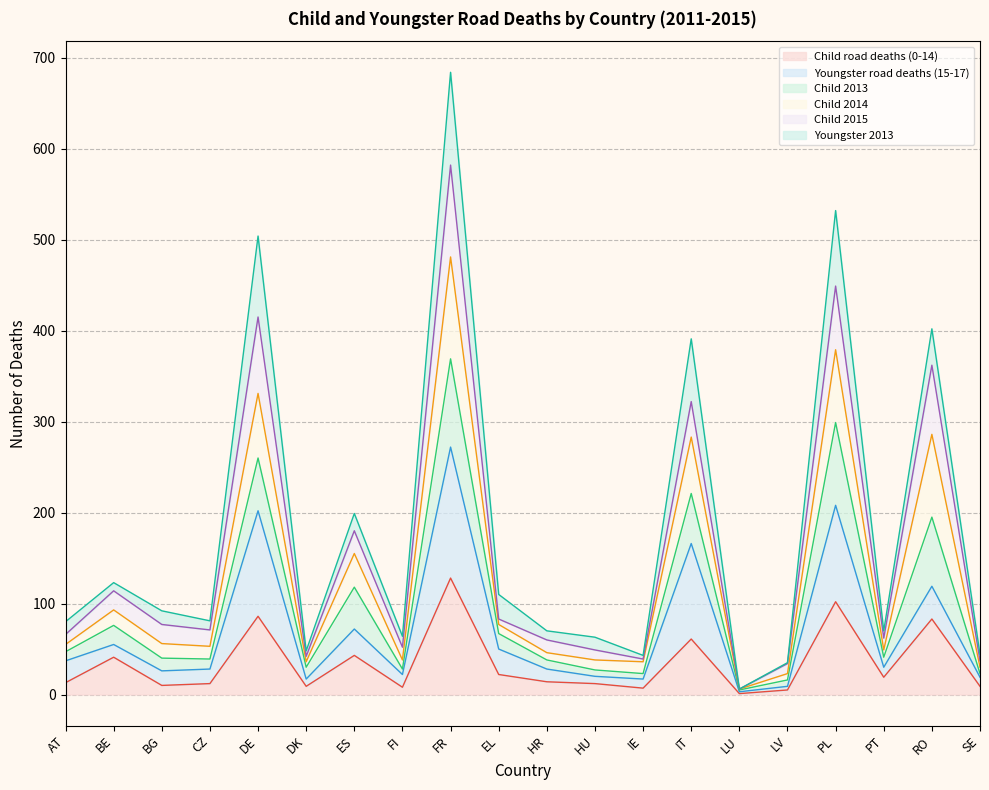

At which label does Child road deaths (0-14) reach its peak?

FR